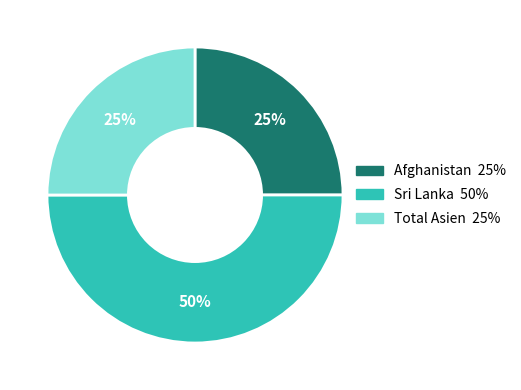

To the nearest percent, what percentage of the pie is Afghanistan?

25%